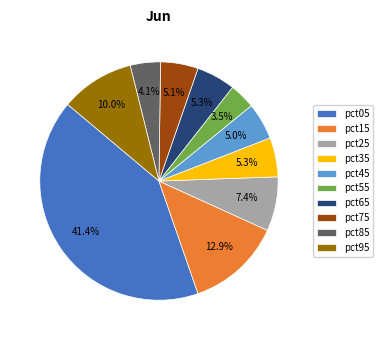

To the nearest percent, what is the difference between the largest and smallest slice percentages?

38%